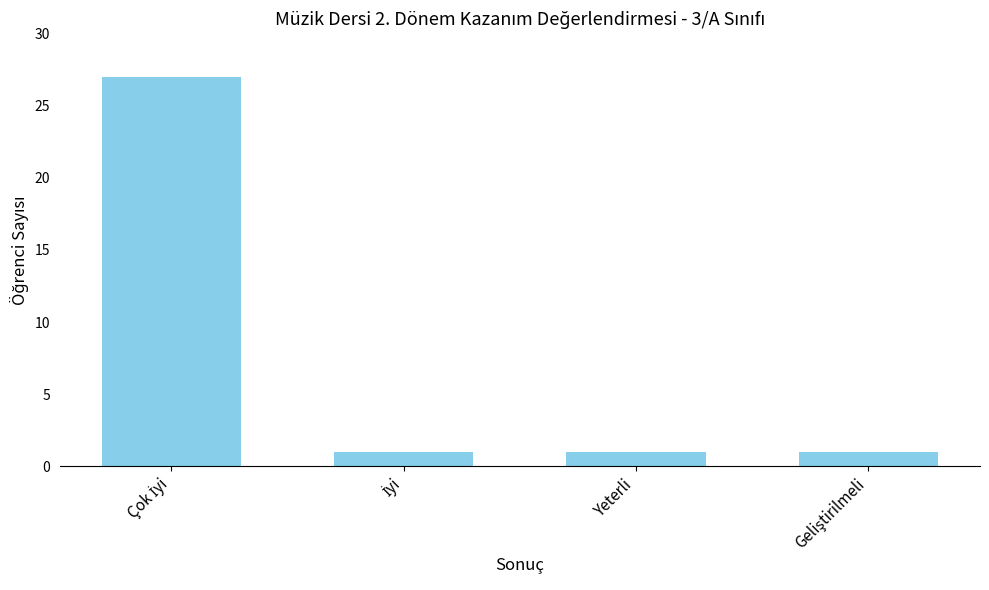

What is the value of the 4th bar from the left?

1